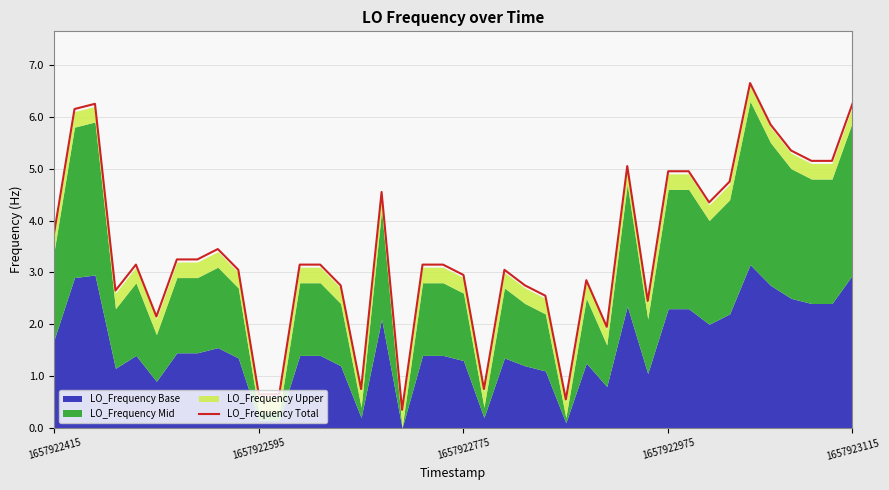

What is the ratio of the value at 8 to the value at 5?

1.6